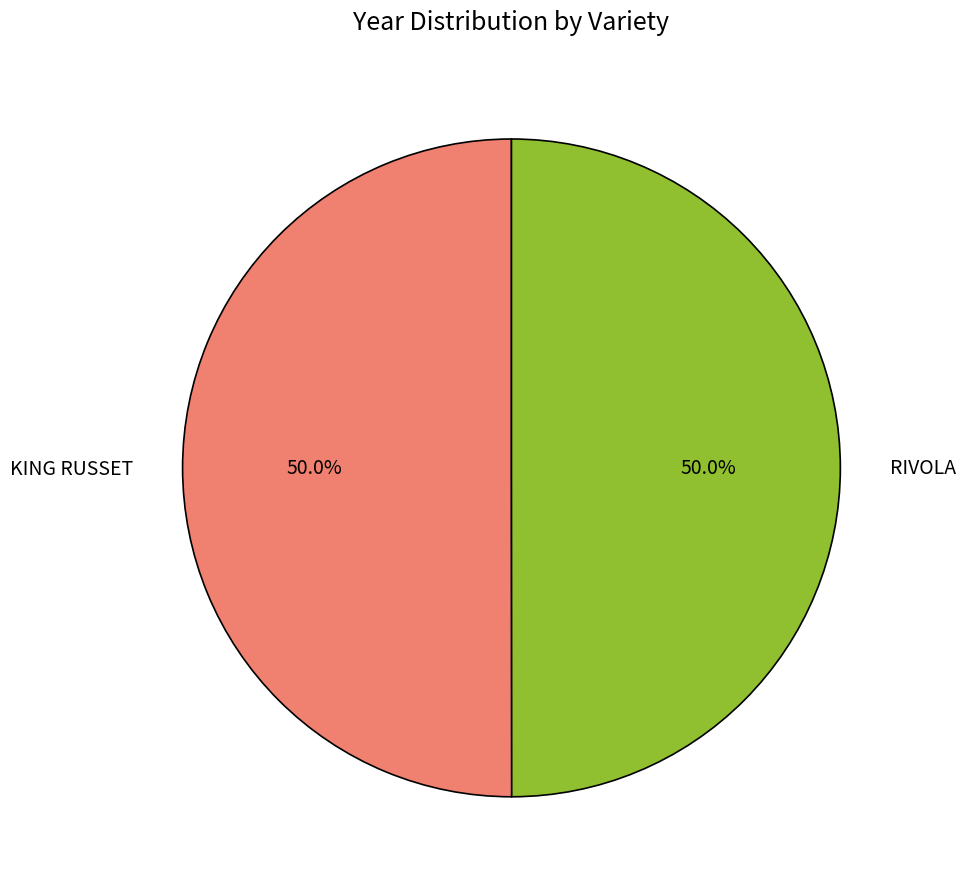

What is the total percentage of RIVOLA and KING RUSSET?

100.0%